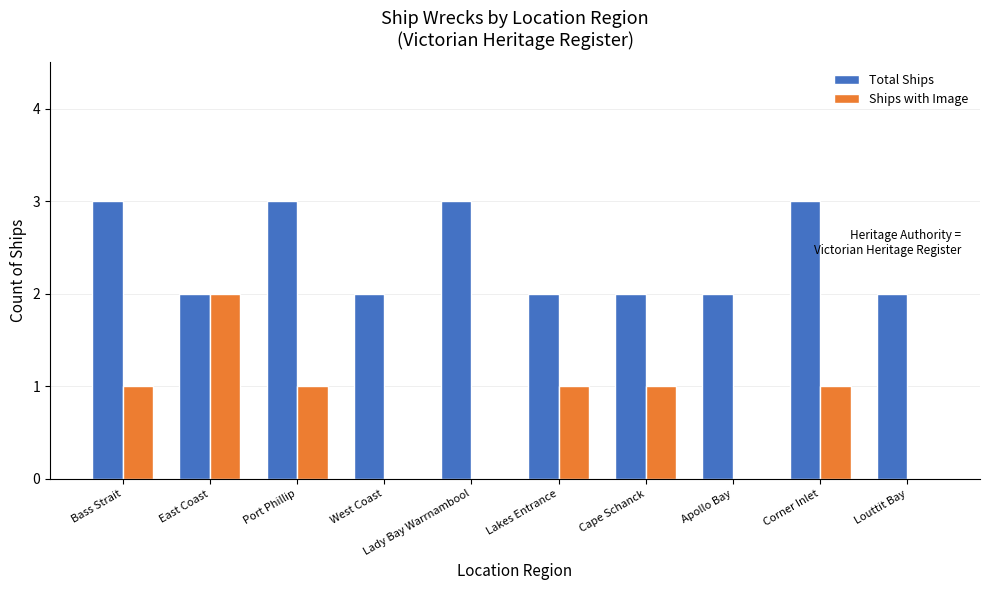

Which series has the largest range (max minus min)?

Ships with Image